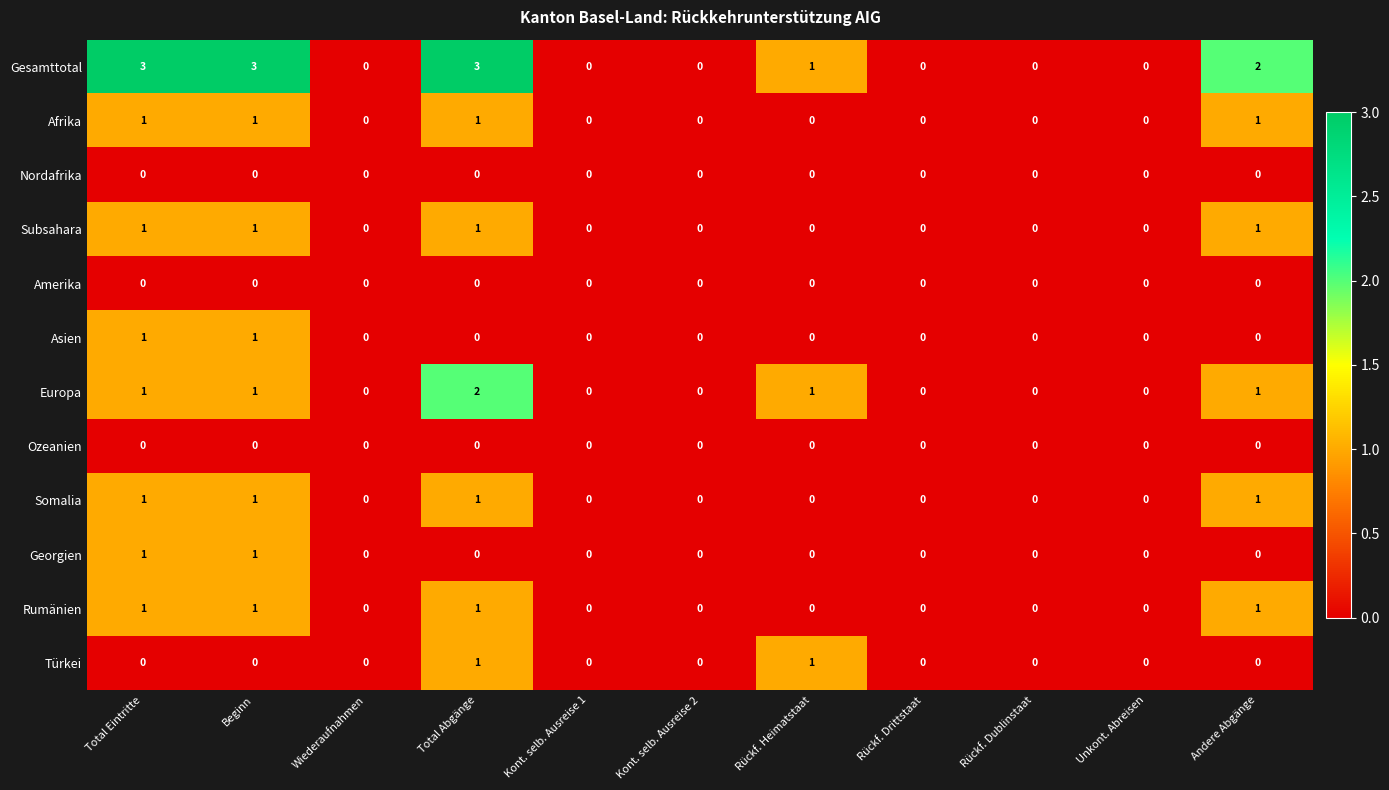

How many Europa values are between 0 and 1?

10